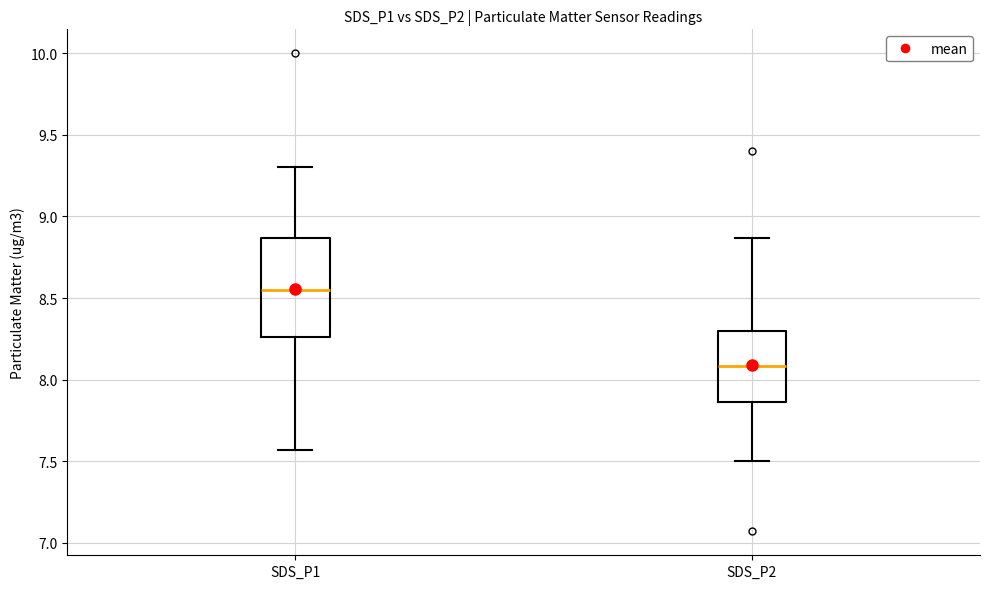

Which box is the tallest, from its lower edge to its upper edge?

SDS_P1